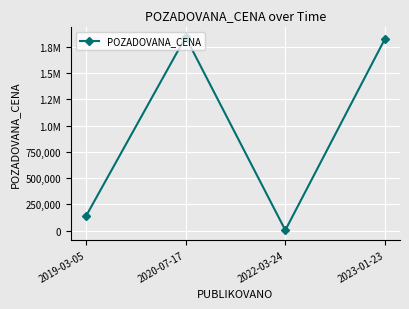

At which label does the data first exceed 1826584?

2020-07-17